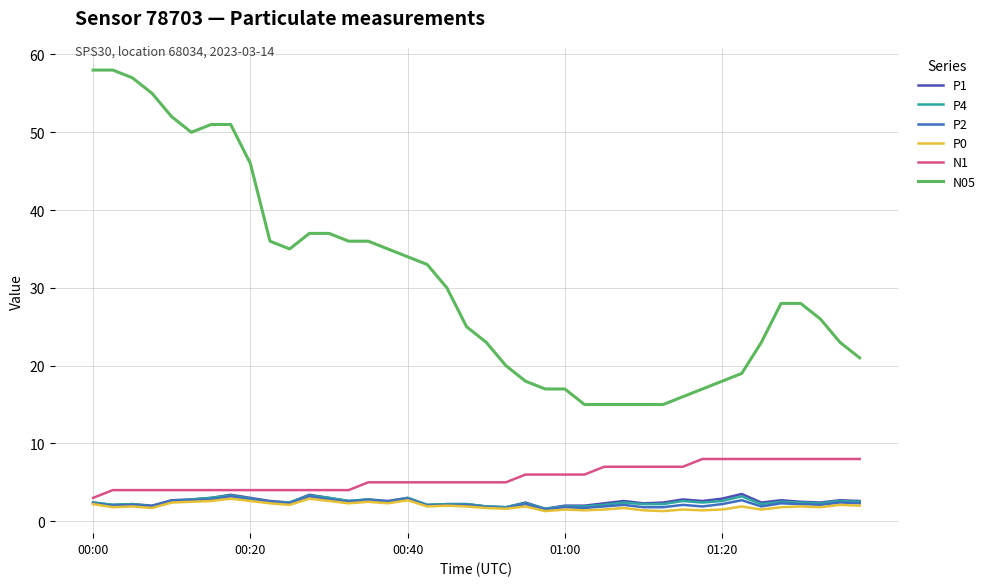

What is the minimum value shown in the chart?

1.3